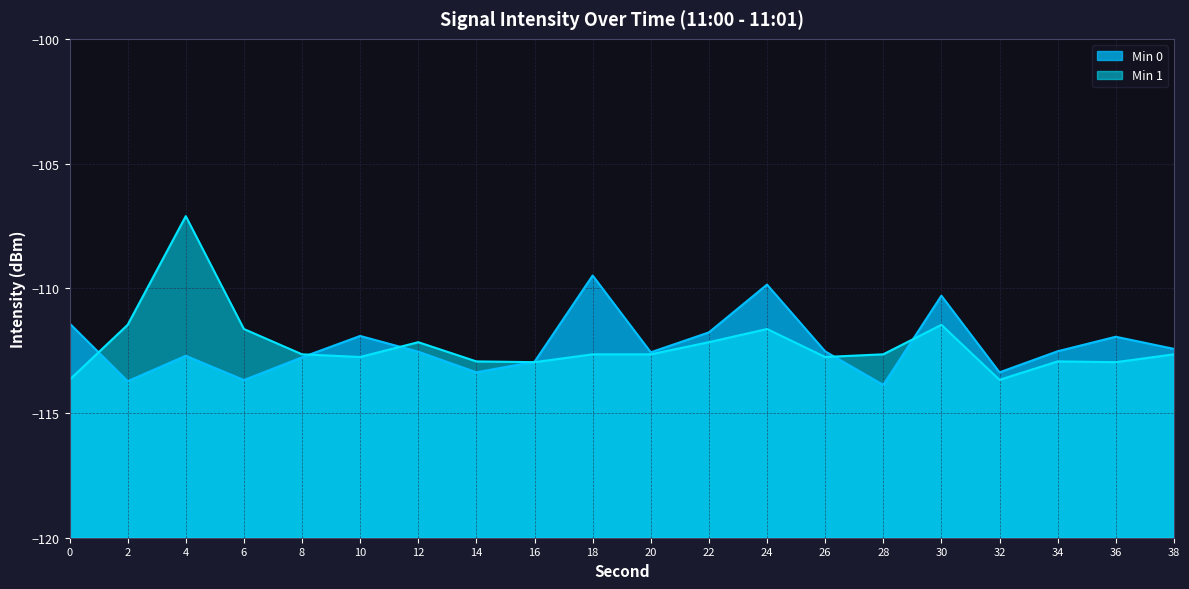

At which category is the sum across all series the highest?

4